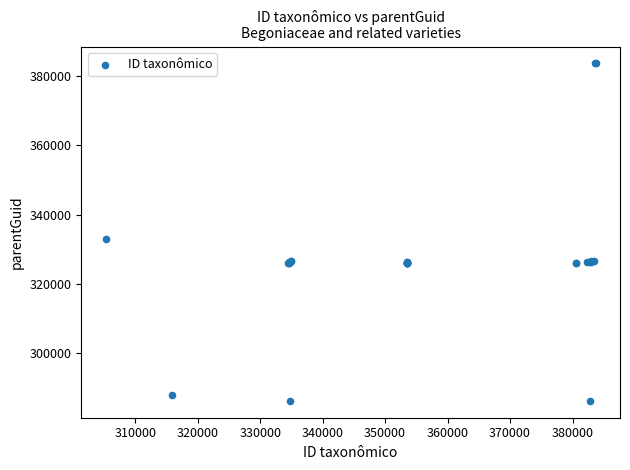

What Y value in the scatter plot is closest to 334981?

332874